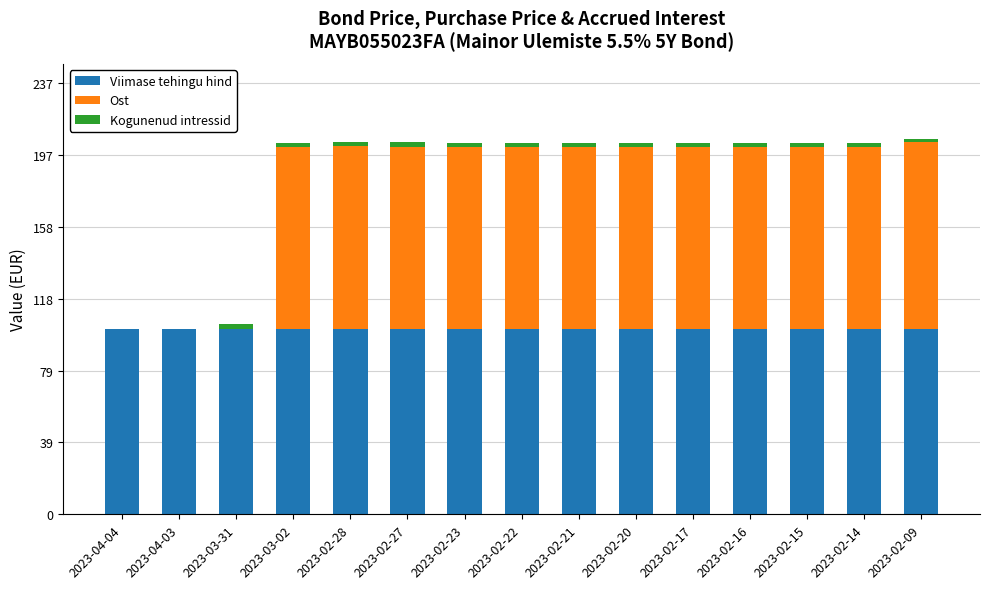

What is the highest value of the Viimase tehingu hind series?

101.9